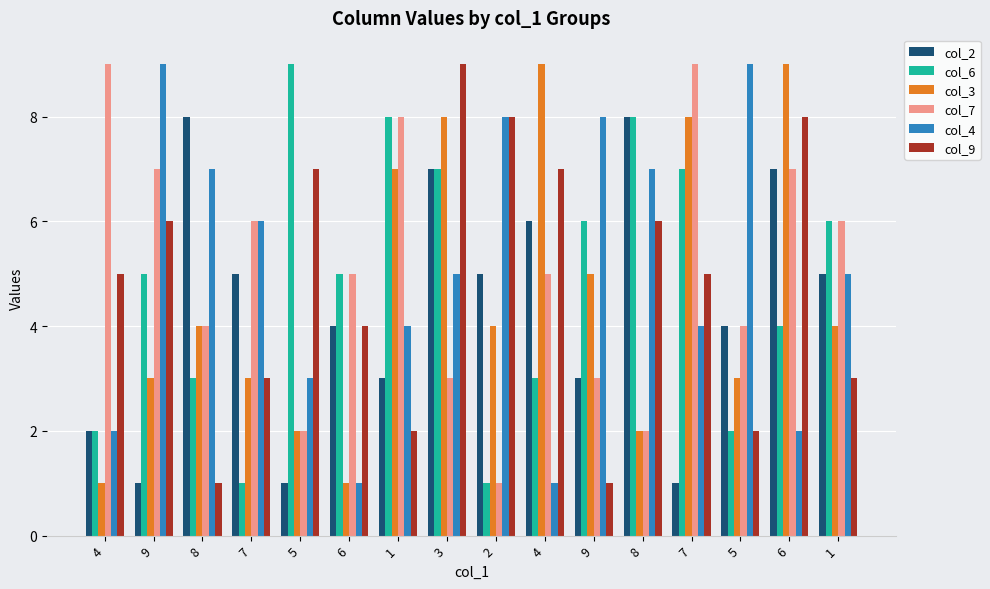

Reading right to left, list all the values displayed in this chart.

col_2: 5	7	4	1	8	3	6	5	7	3	4	1	5	8	1	2
col_6: 6	4	2	7	8	6	3	1	7	8	5	9	1	3	5	2
col_3: 4	9	3	8	2	5	9	4	8	7	1	2	3	4	3	1
col_7: 6	7	4	9	2	3	5	1	3	8	5	2	6	4	7	9
col_4: 5	2	9	4	7	8	1	8	5	4	1	3	6	7	9	2
col_9: 3	8	2	5	6	1	7	8	9	2	4	7	3	1	6	5